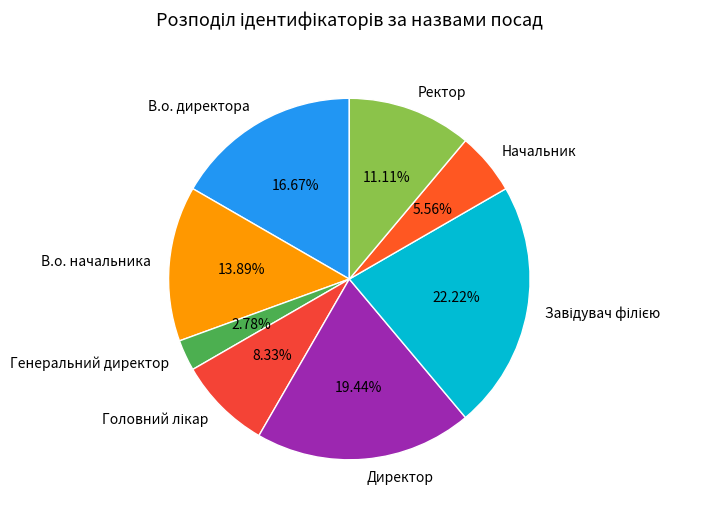

What percentage is the В.о. начальника slice, to the nearest percent?

14%